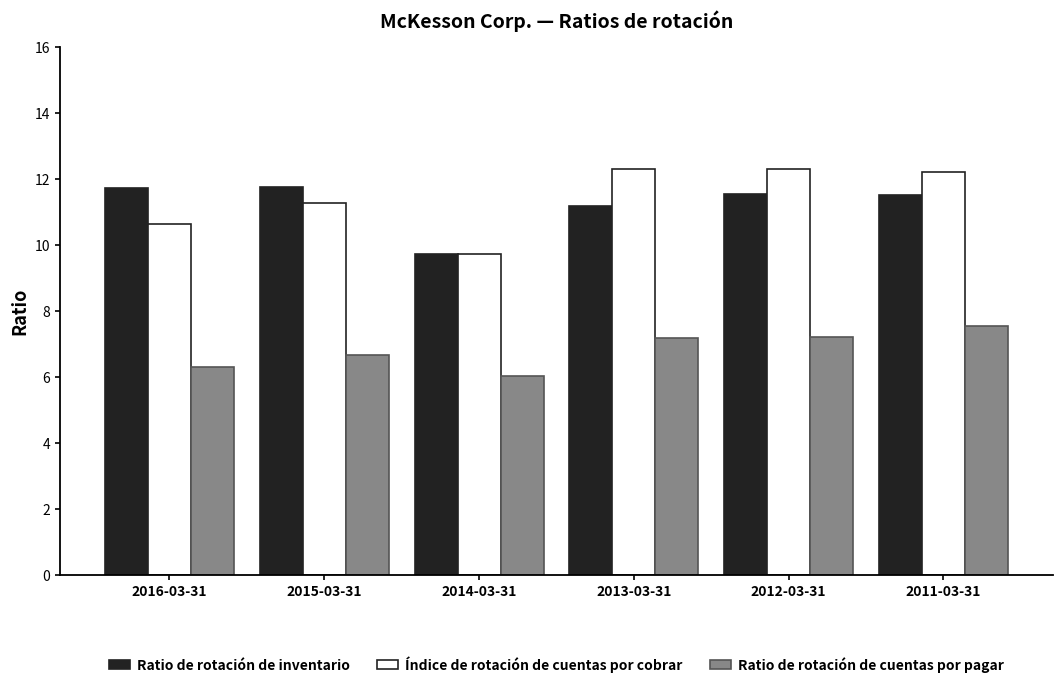

Which series changed the most between 2016-03-31 and 2012-03-31?

Índice de rotación de cuentas por cobrar